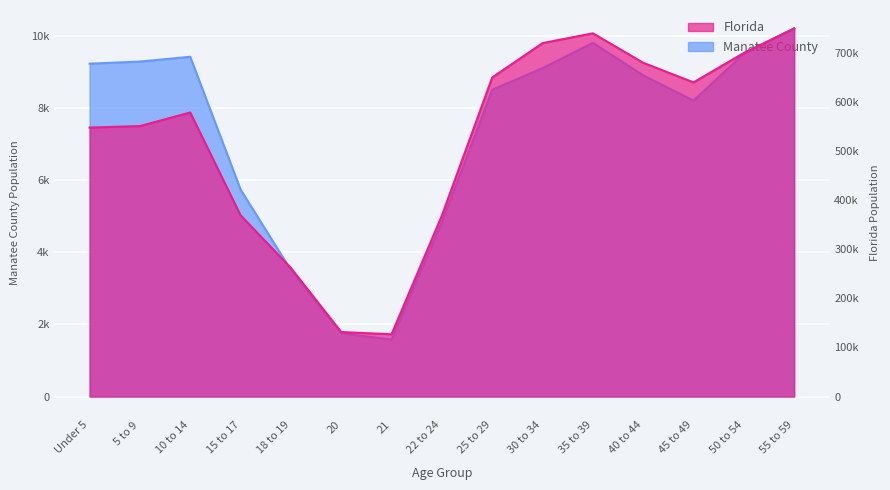

Reading left to right, list all the values displayed in this chart.

Manatee County: 9223	9281	9414	5736	3503	1752	1579	4829	8500	9100	9800	8900	8200	9500	10200
Florida: 547985	551053	578689	369264	262023	131467	126865	368731	650000	720000	740000	680000	640000	700000	750000